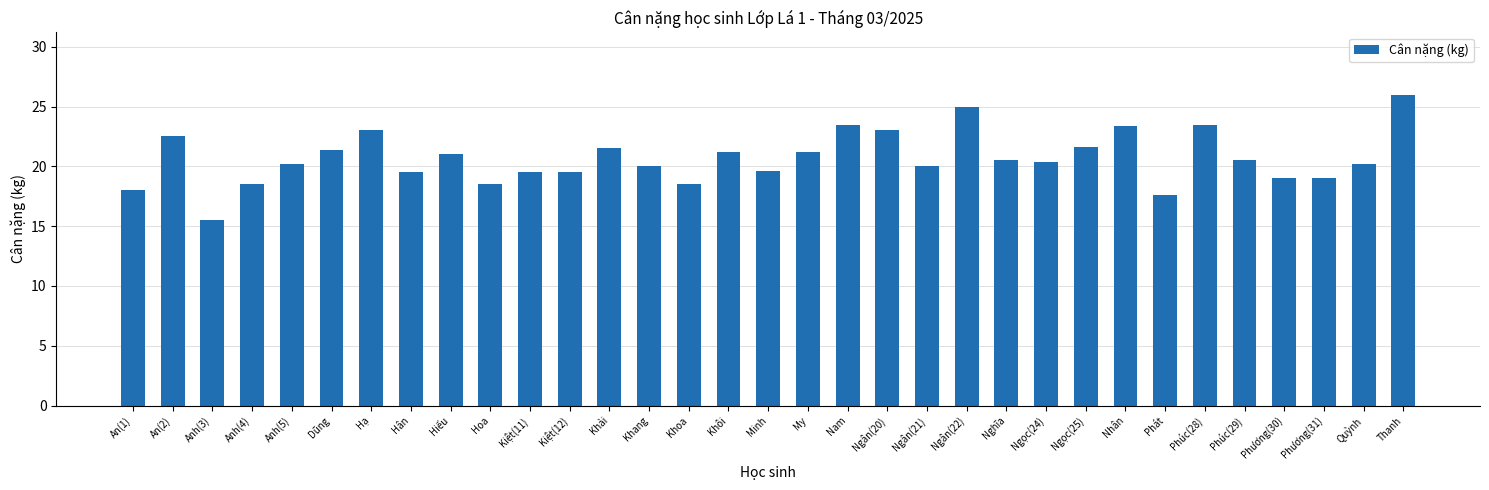

What position from the left is Phúc(28)?

28